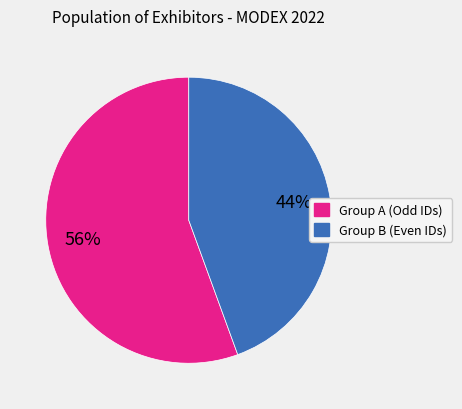

To the nearest percent, what is the average slice percentage?

50%